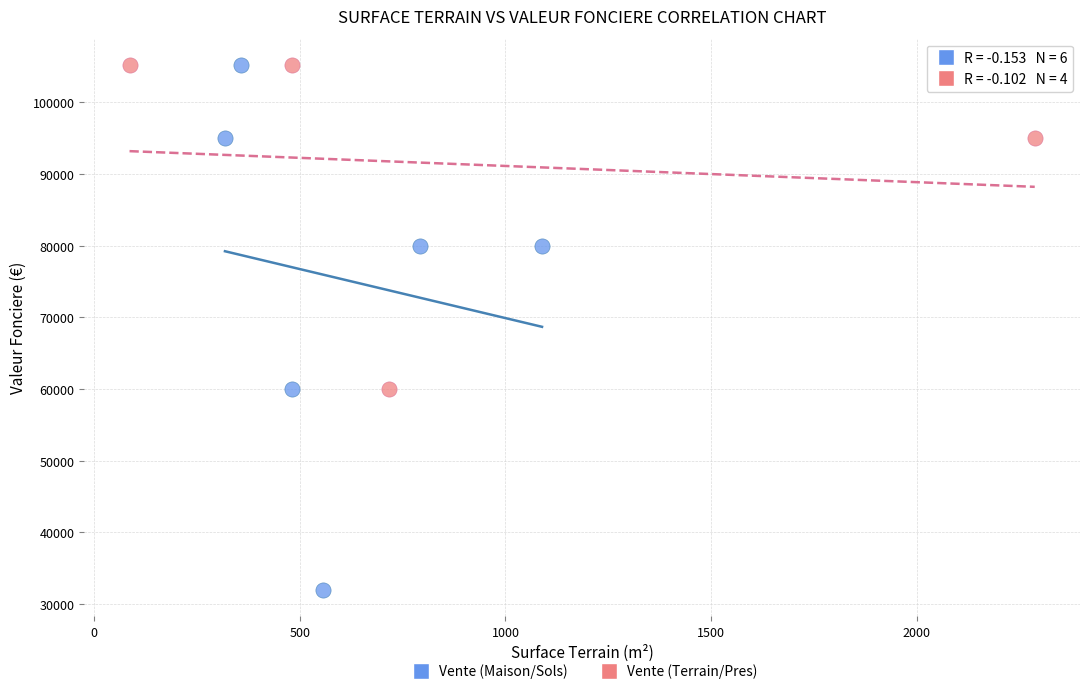

Which series has the widest spread of Y values?

Vente (Maison/Sols)